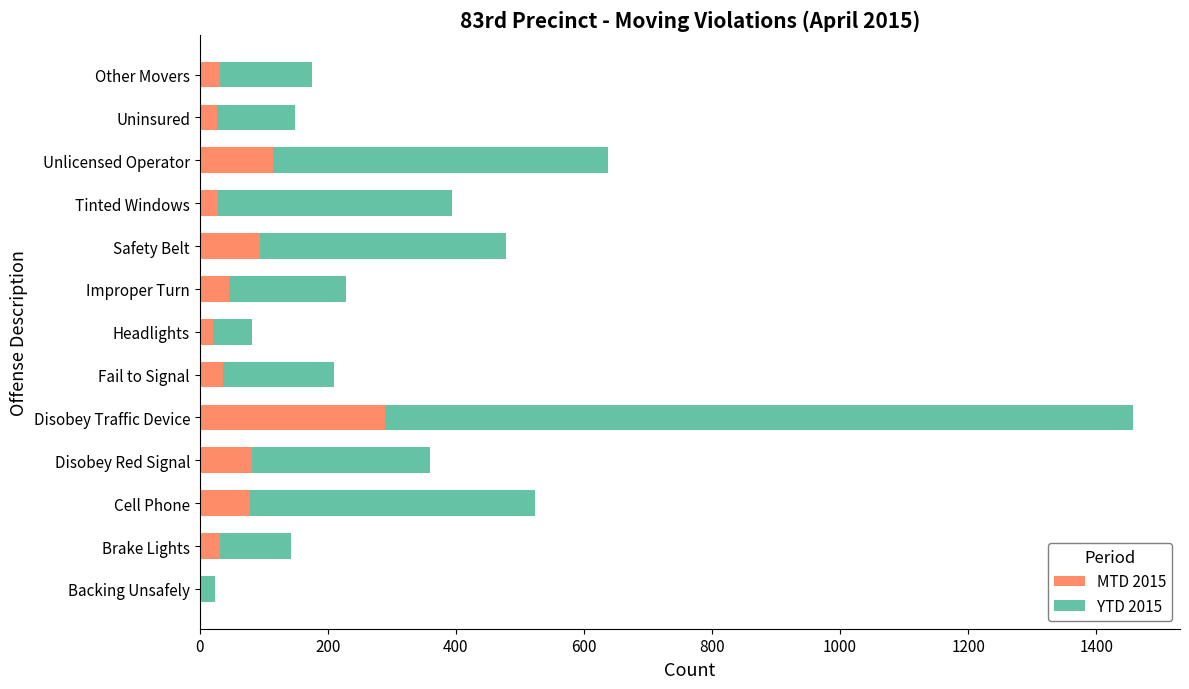

What is the highest value of the MTD 2015 series?

289